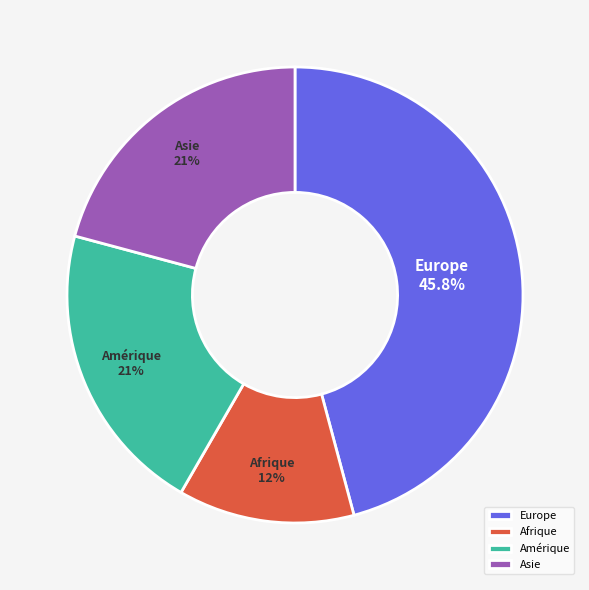

Is Amérique the majority of the pie?

No